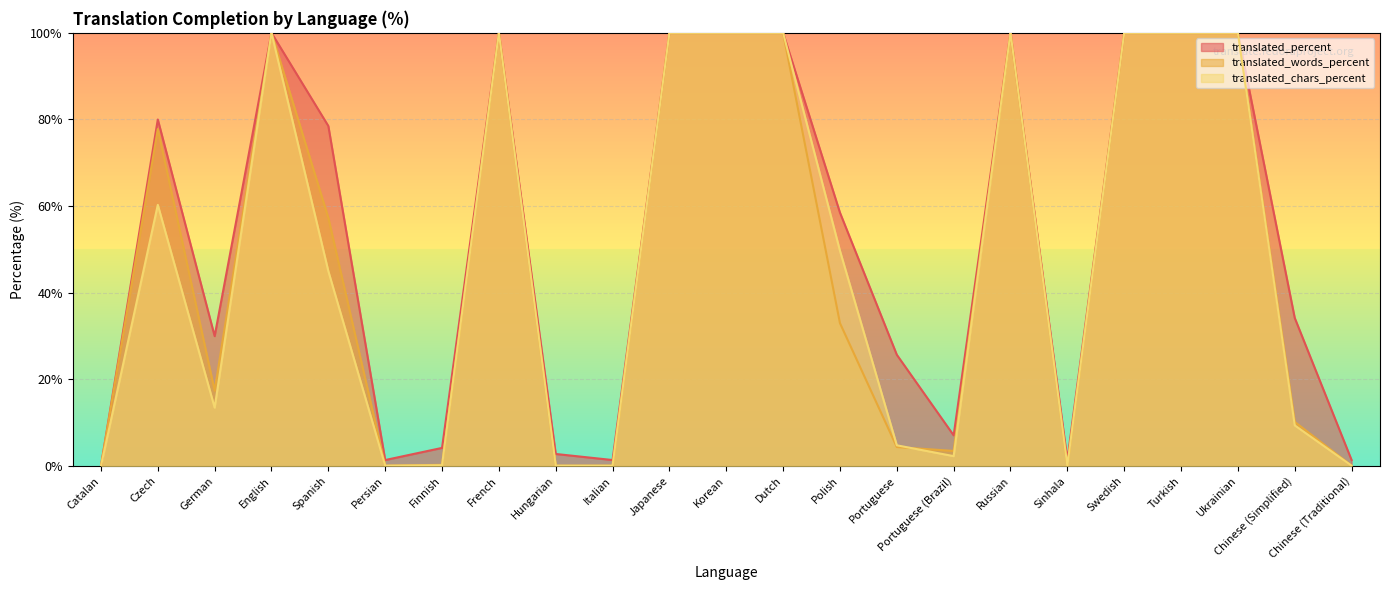

What is the difference between the highest and lowest values at Persian?

1.3